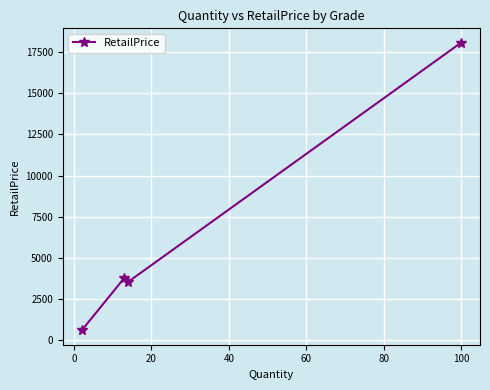

What is the maximum value shown in the chart?

18086.3